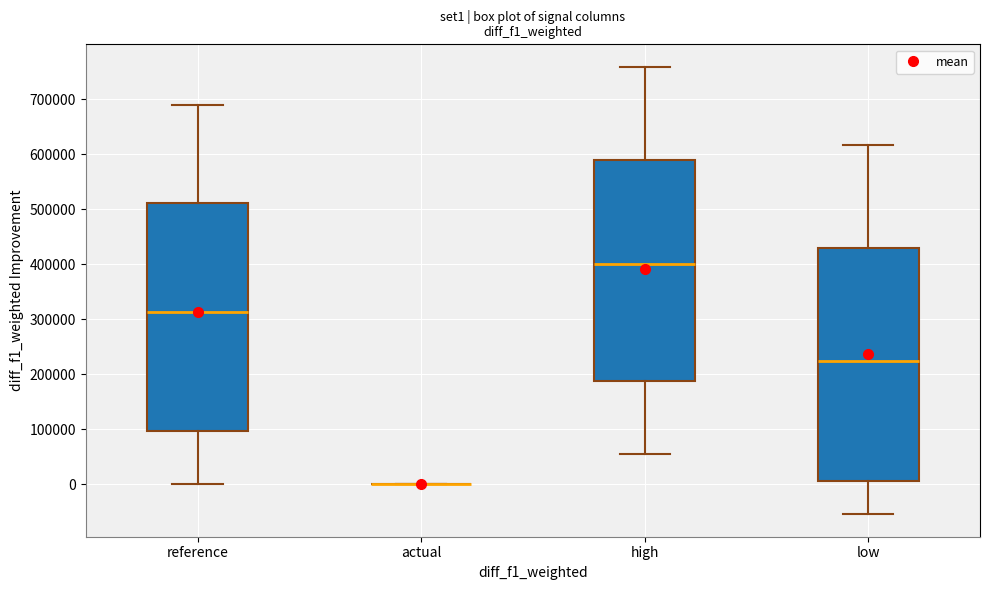

Reading left to right, read every box against the y-axis: the position of its median line, the range the box covers, and the ends of its whiskers. The values are not printed on the chart, so give them approximately, as read against the axis.

reference: median 310000, box 100000 to 510000, whiskers 0 to 690000
actual: box collapsed to a line at 0, whiskers 0 to 0
high: median 400000, box 190000 to 590000, whiskers 60000 to 760000
low: median 220000, box 10000 to 430000, whiskers -60000 to 620000